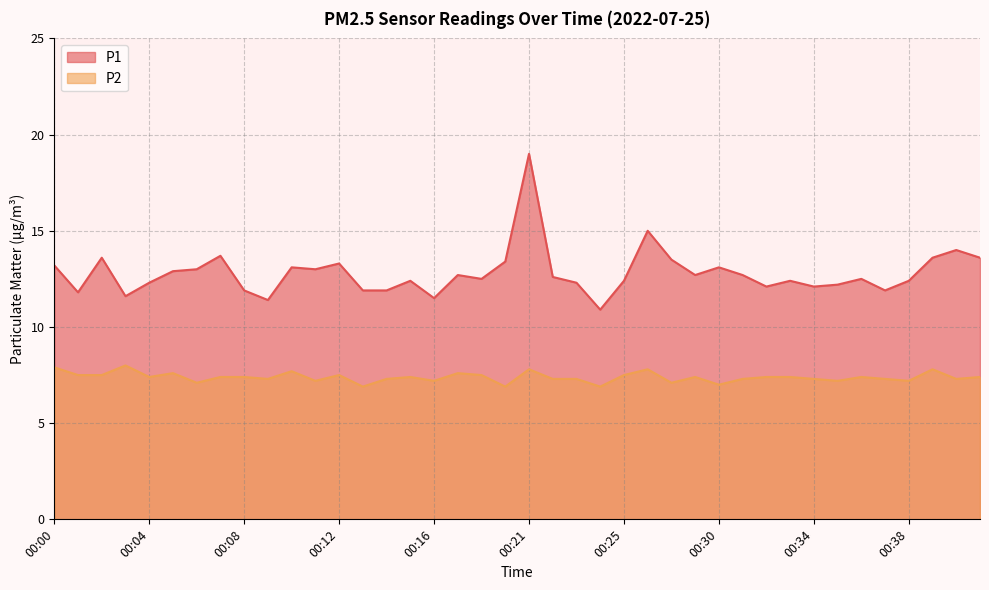

Which series has the largest total across all categories?

P1